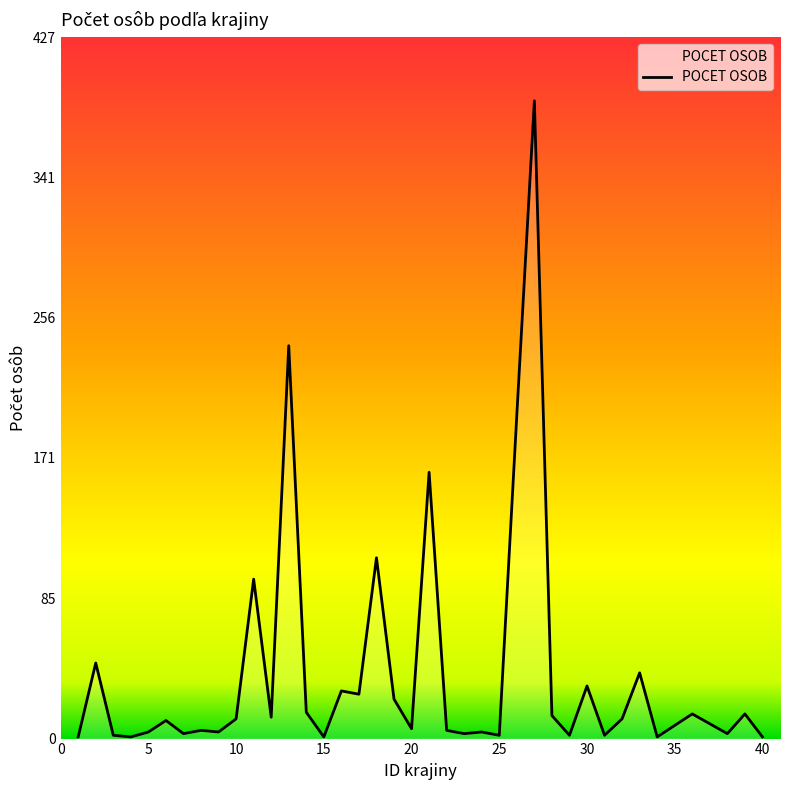

What is the greatest value displayed?

388